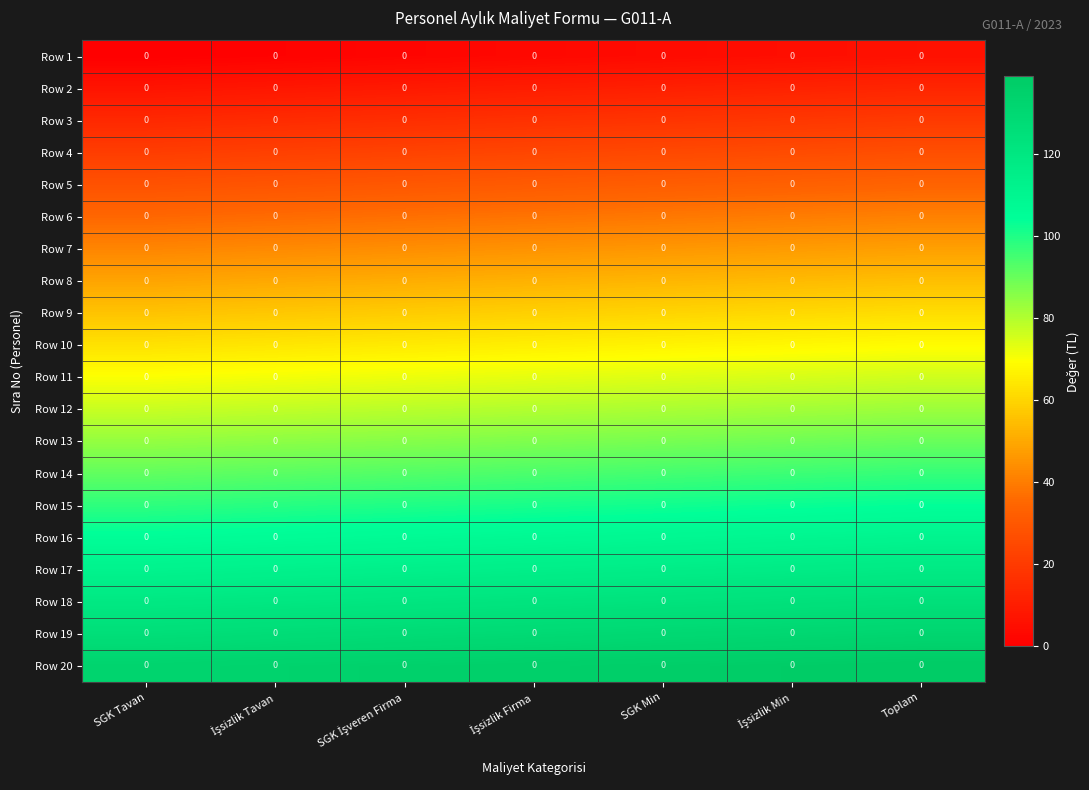

Which category has the lowest value across all series?

SGK Tavan